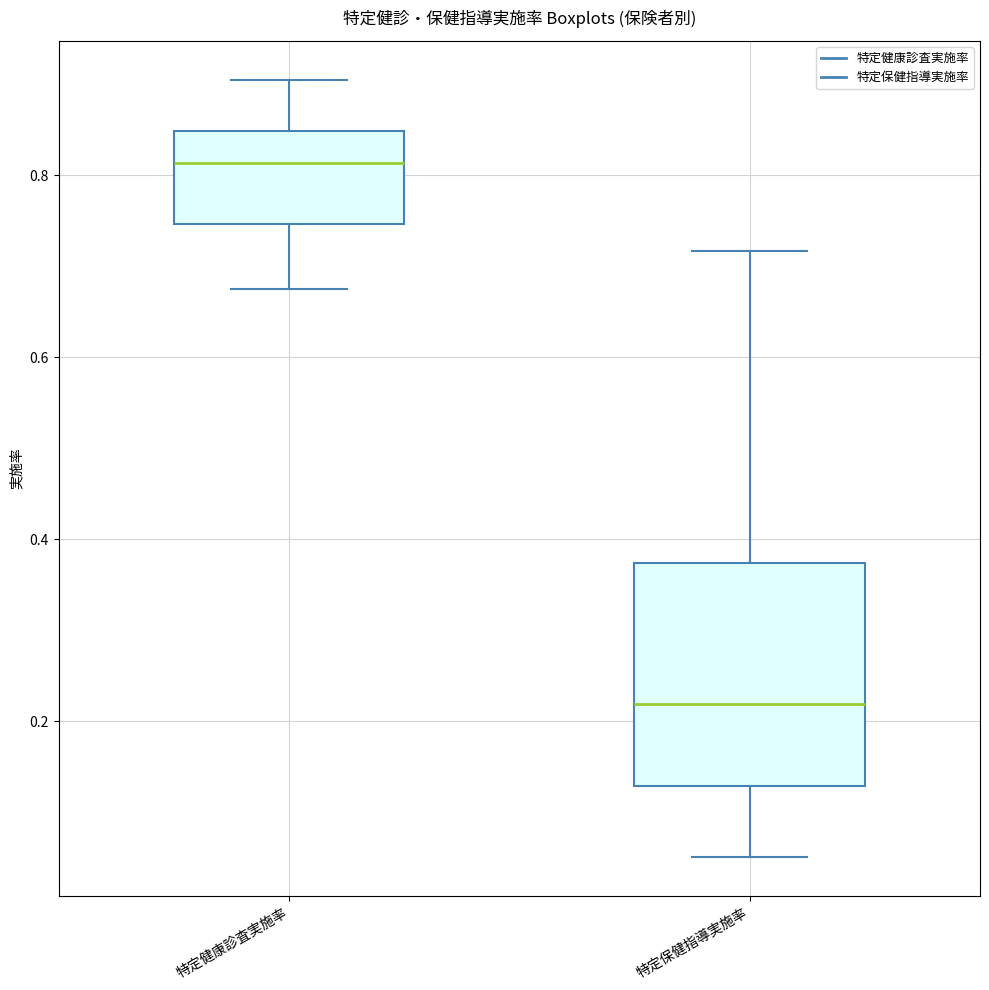

Where does the lower whisker of the box for 特定保健指導実施率 end on the y-axis? The values are not printed on the chart, so give them approximately, as read against the axis.

0.06